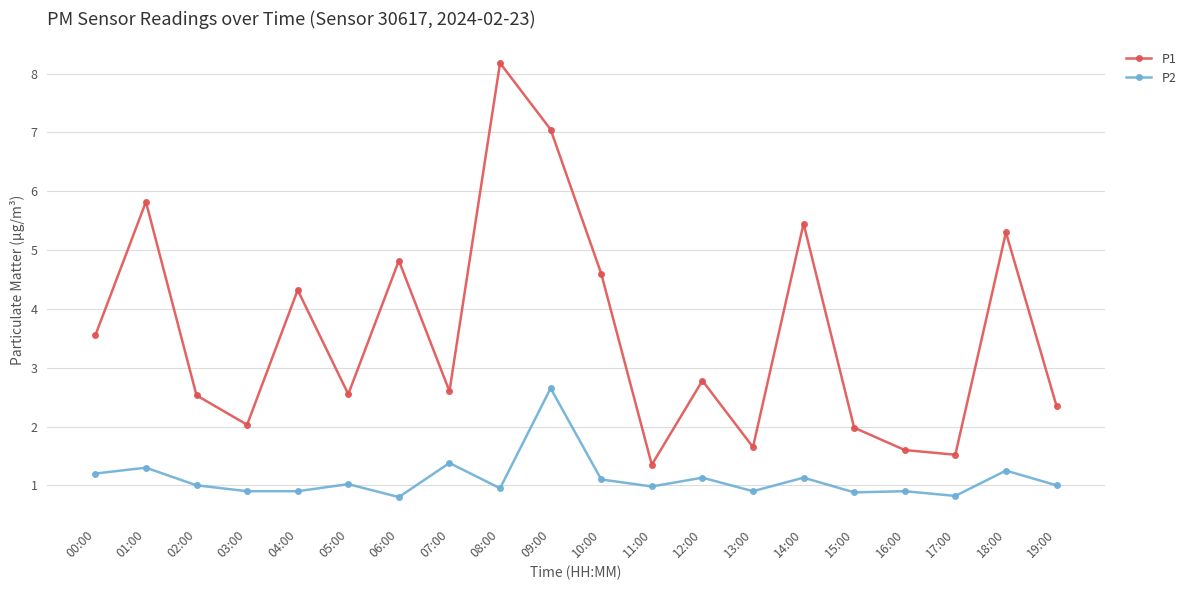

What is the difference between the highest and lowest values at 08:00?

7.2